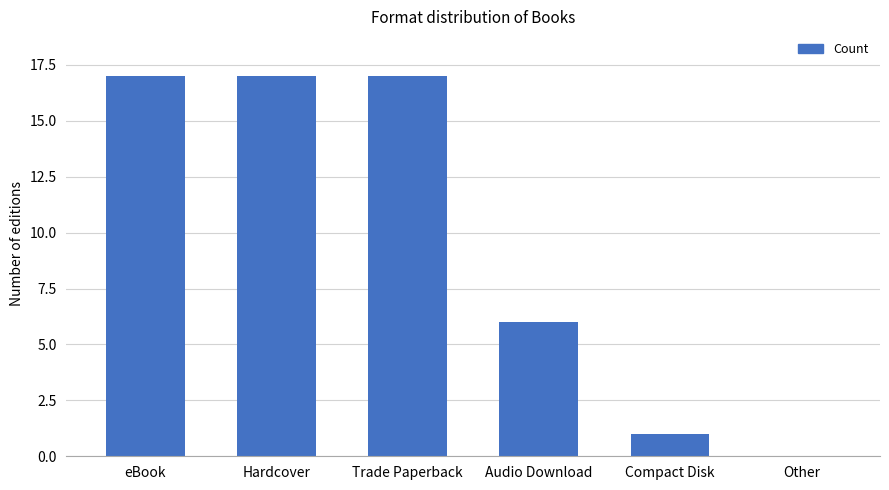

Where is the data nearest to the value 8?

Audio Download